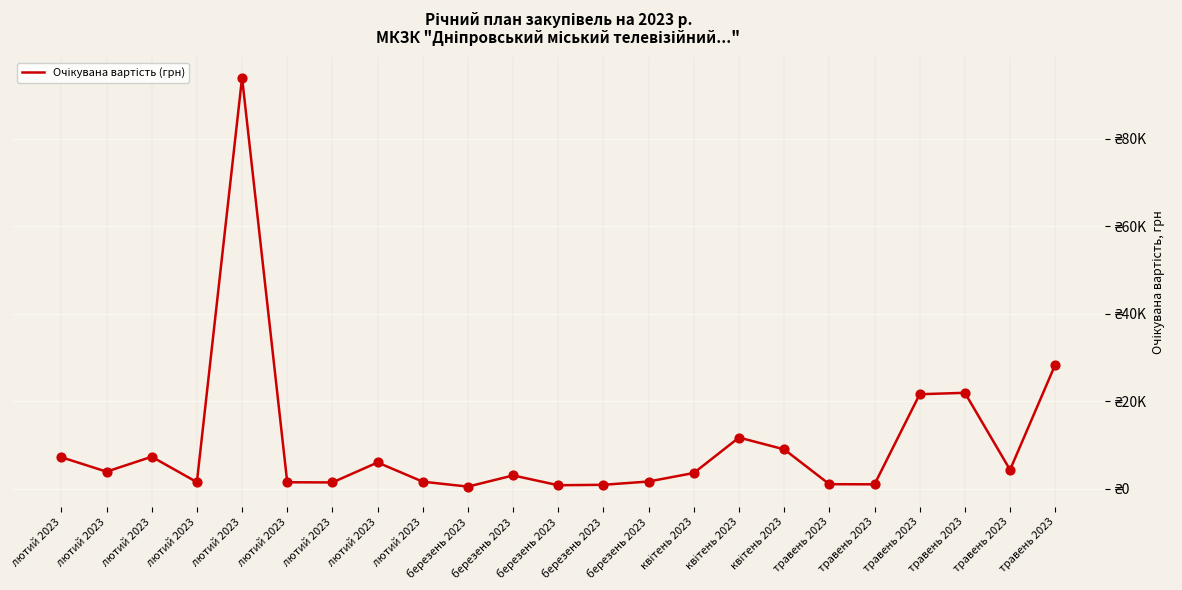

What is the change in value from лютий 2023 to лютий 2023?

-1200.0